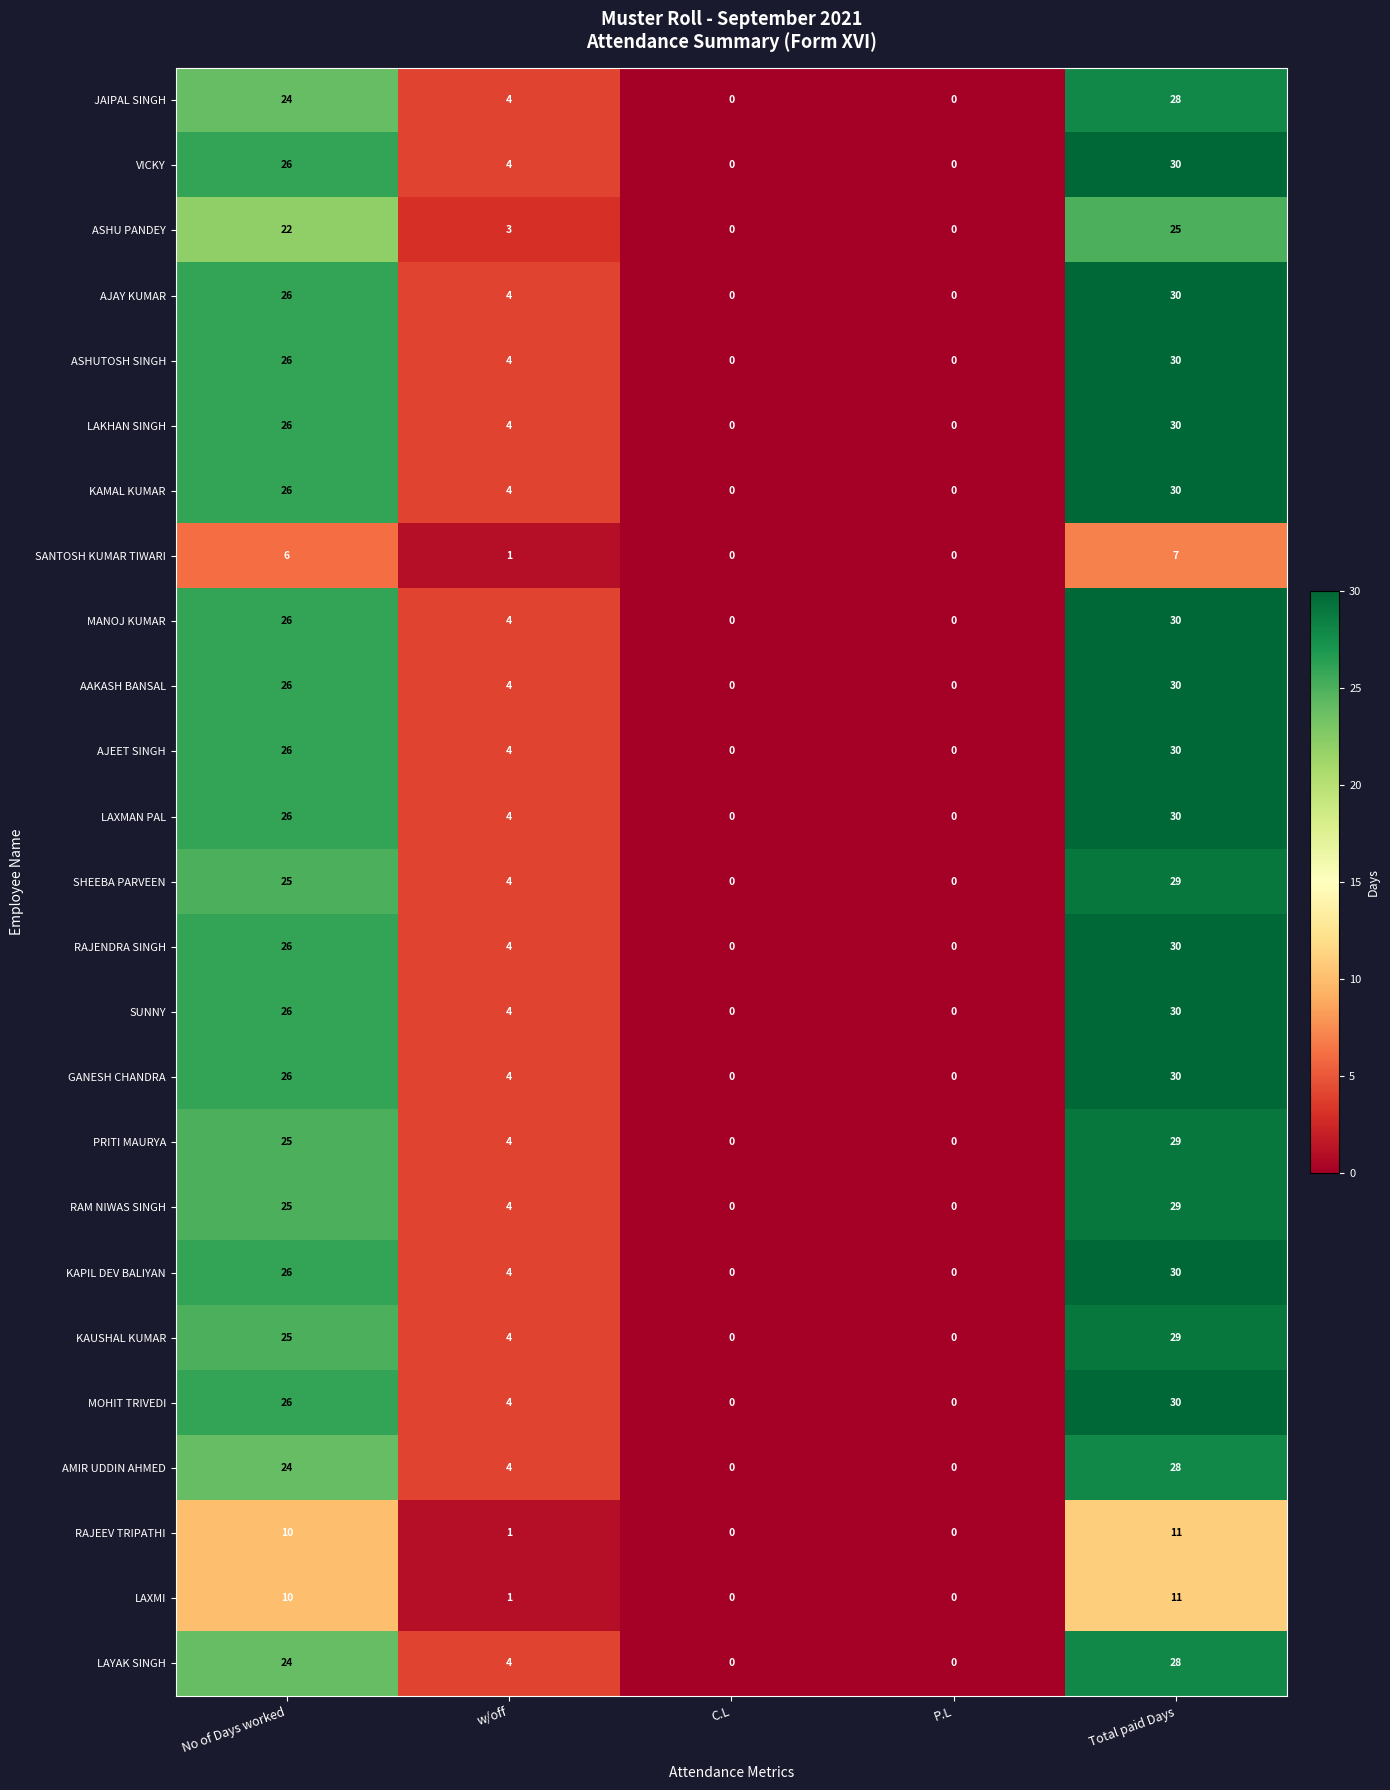

Is the value of RAM NIWAS SINGH at No of Days worked greater than the value of KAPIL DEV BALIYAN at No of Days worked?

No